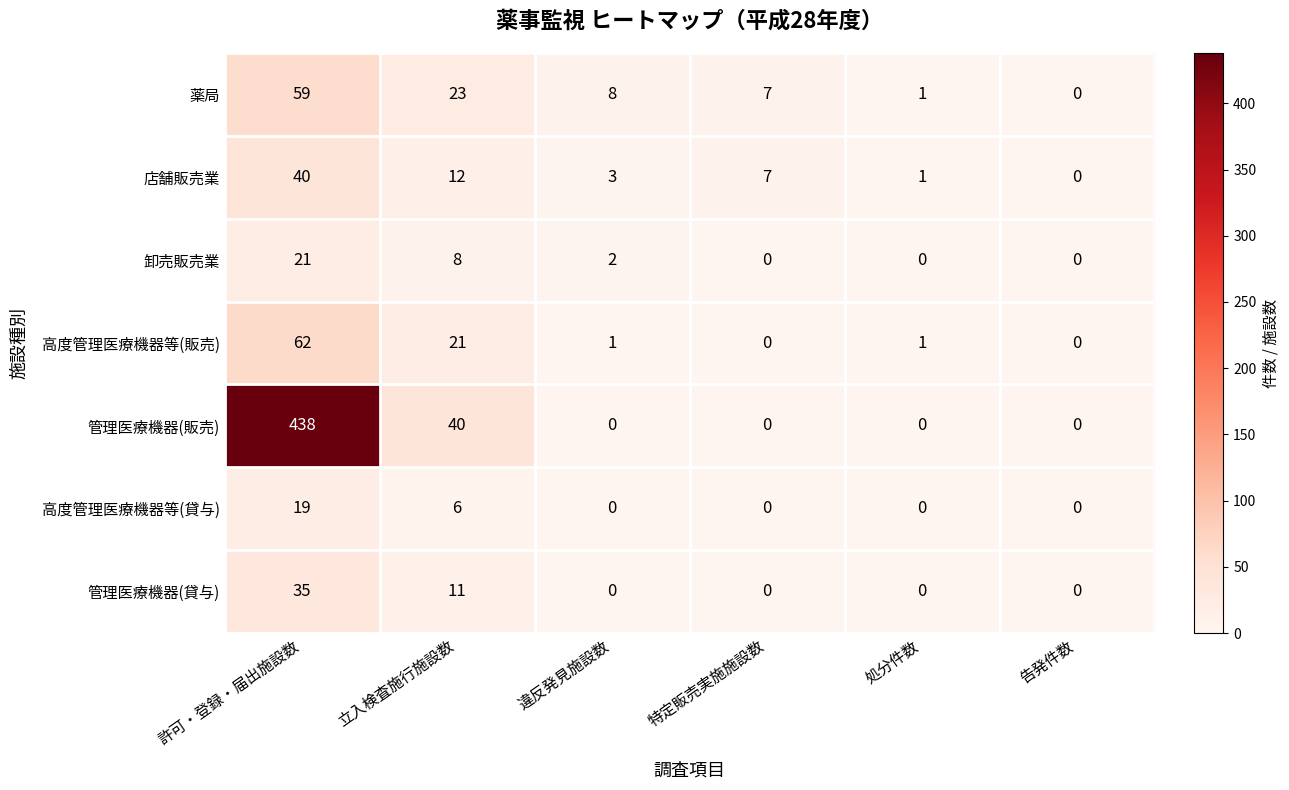

How many categories are shown in the chart?

6